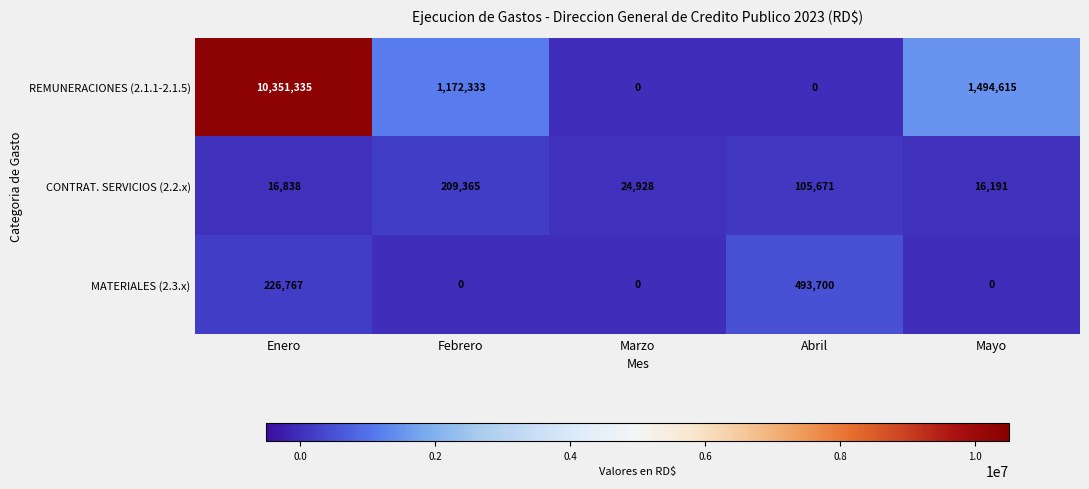

Which series has the largest range (max minus min)?

REMUNERACIONES (2.1.1-2.1.5)